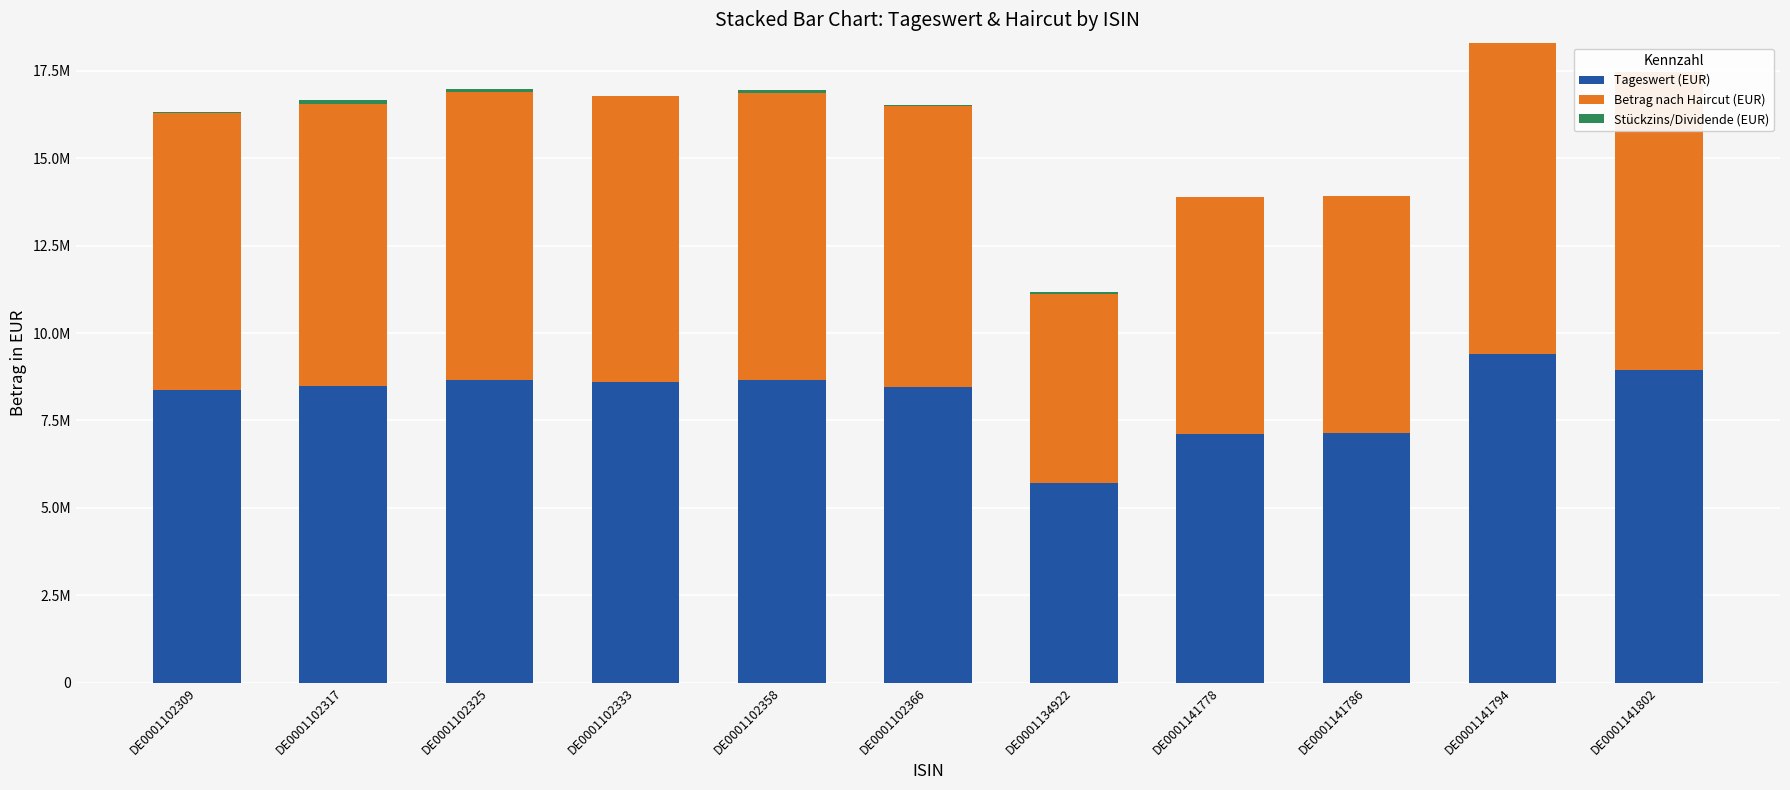

What is the sum of all Betrag nach Haircut (EUR) values?

85049058.1